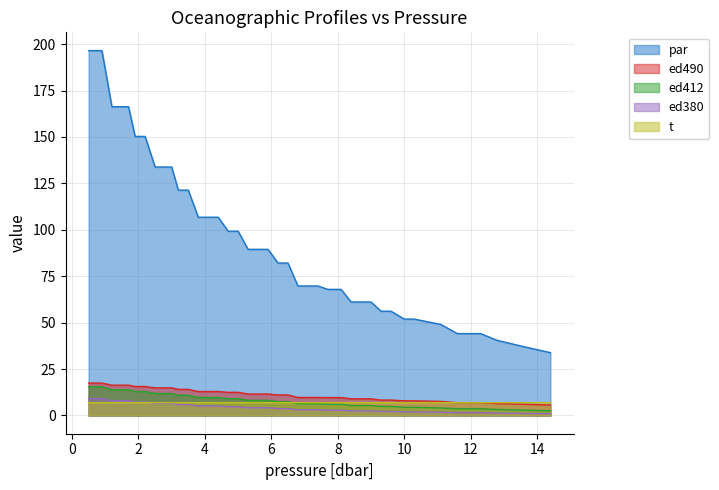

What is the difference between the maximum and minimum values in the ed412 series?

12.9